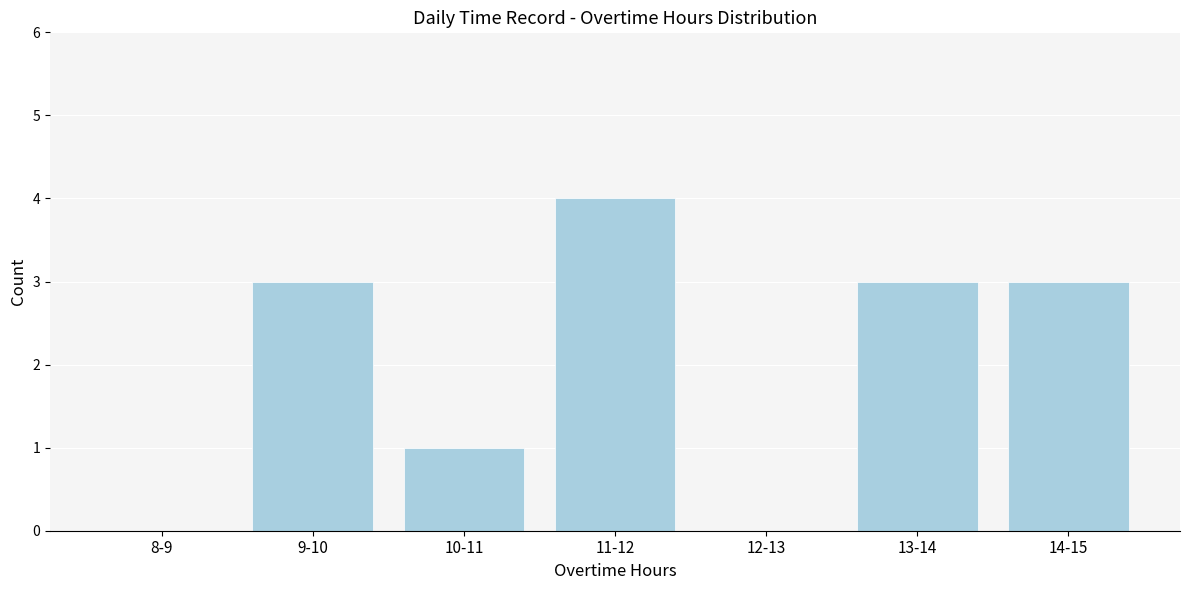

Reading right to left, list all the values displayed in this chart.

14-15=3	13-14=3	12-13=0	11-12=4	10-11=1	9-10=3	8-9=0